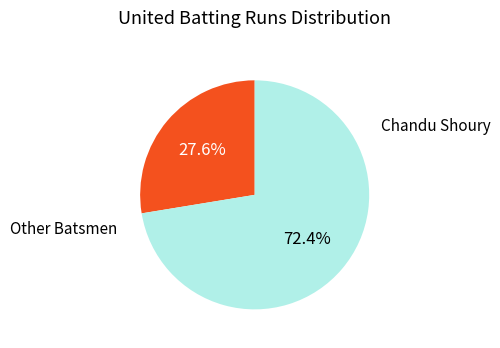

Is the sum of Chandu Shoury and Other Batsmen greater than half?

Yes